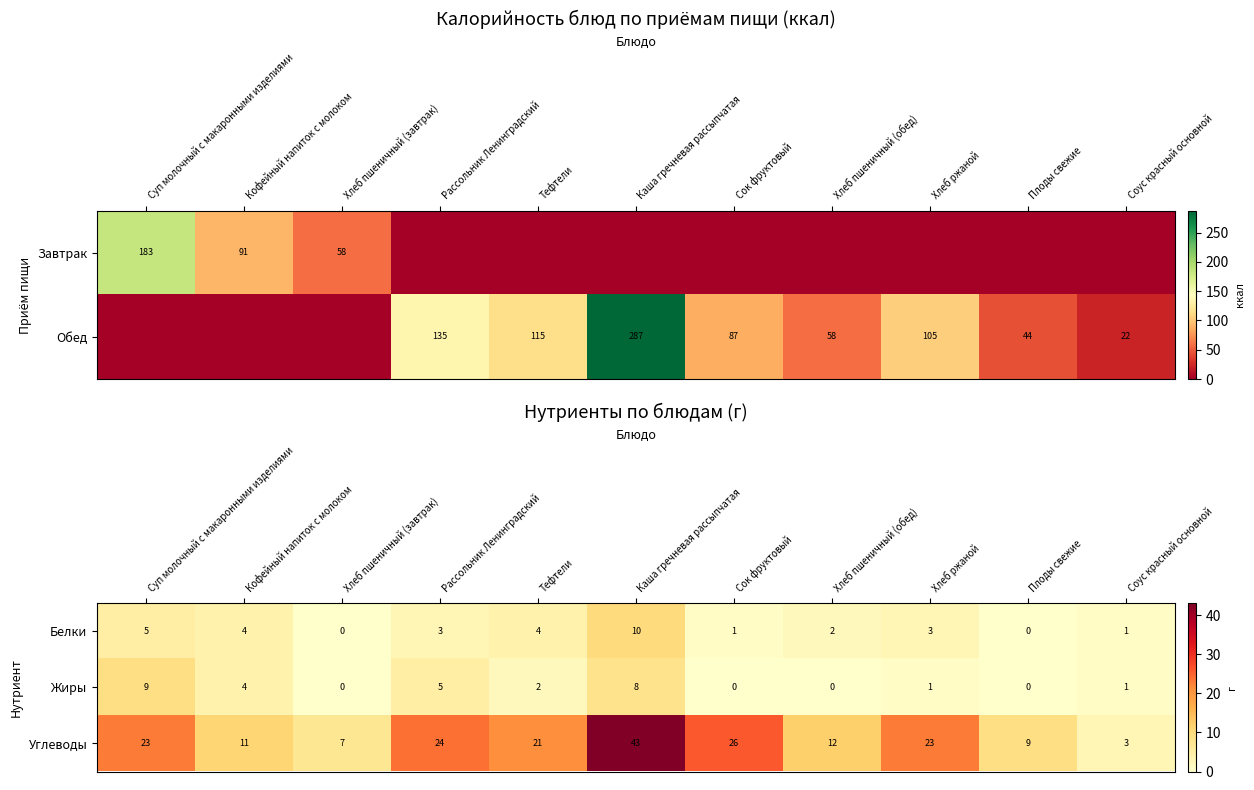

The Углеводы series shows 21 at Хлеб пшеничный (обед). True or false?

False